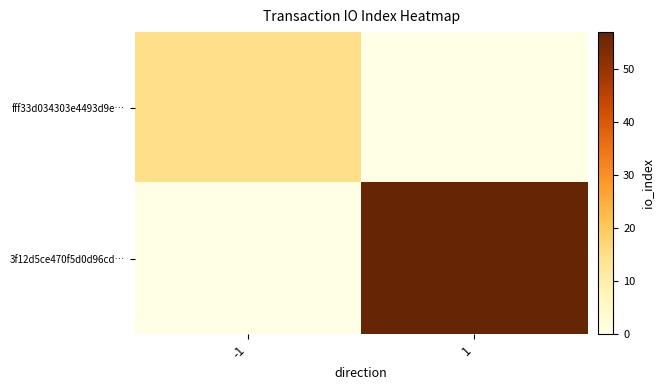

Between -1 and 1, which series saw the biggest shift?

3f12d5ce470f5d0d96cd…